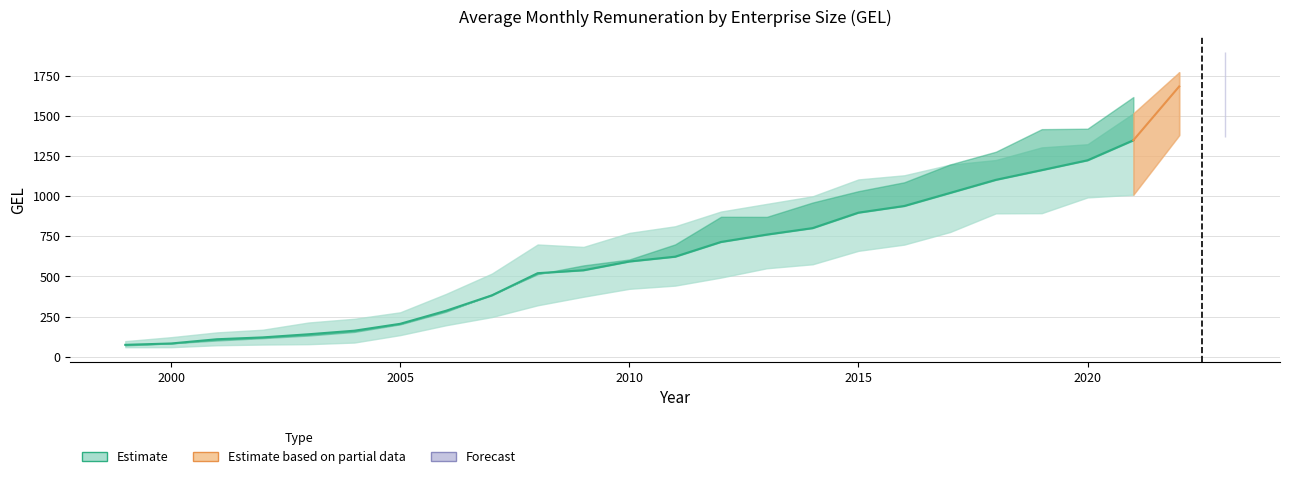

At which category does Large reach its first local peak?

2008